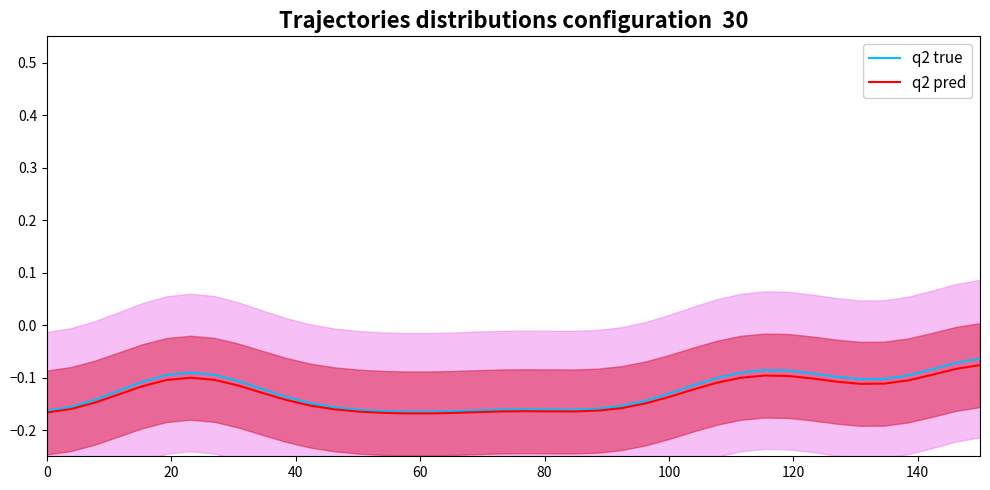

Reading right to left, what are all the values shown in this chart?

q2 true: -0.1	-0.1	-0.1	-0.1	-0.1	-0.1	-0.1	-0.1	-0.1	-0.1	-0.1	-0.1	-0.1	-0.1	-0.1	-0.2	-0.2	-0.2	-0.2	-0.2	-0.2	-0.2	-0.2	-0.2	-0.2	-0.2	-0.2	-0.2	-0.1	-0.1	-0.1	-0.1	-0.1	-0.1	-0.1	-0.1	-0.1	-0.1	-0.2	-0.2
q2 pred: -0.1	-0.1	-0.1	-0.1	-0.1	-0.1	-0.1	-0.1	-0.1	-0.1	-0.1	-0.1	-0.1	-0.1	-0.1	-0.2	-0.2	-0.2	-0.2	-0.2	-0.2	-0.2	-0.2	-0.2	-0.2	-0.2	-0.2	-0.2	-0.2	-0.1	-0.1	-0.1	-0.1	-0.1	-0.1	-0.1	-0.1	-0.1	-0.2	-0.2